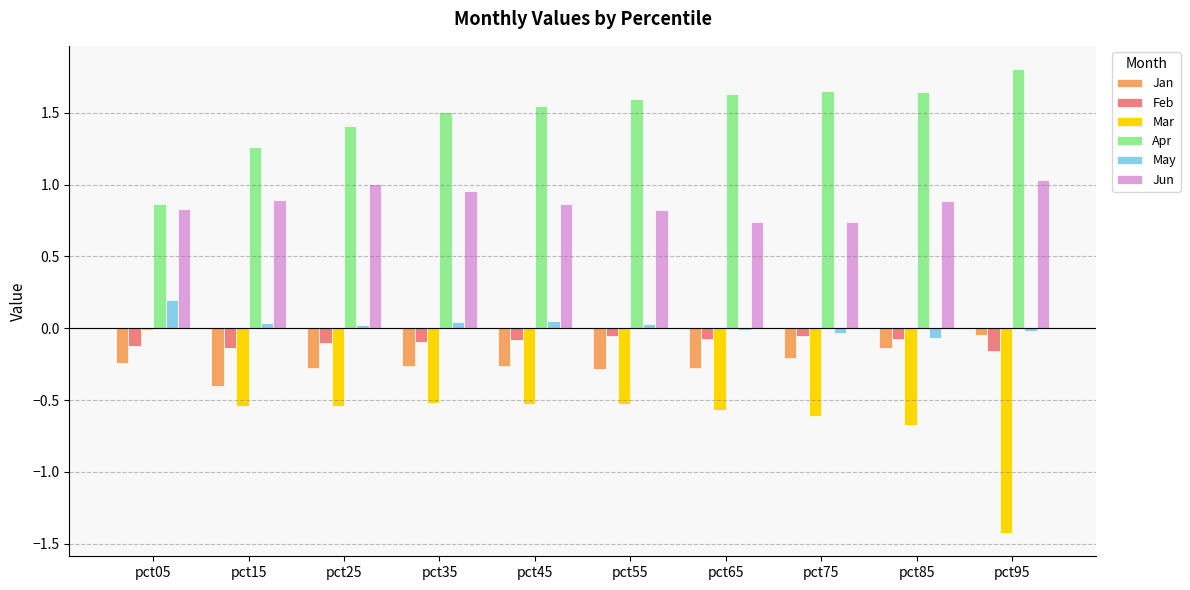

True or false: Jan has a value of -0.5 at pct45.

False